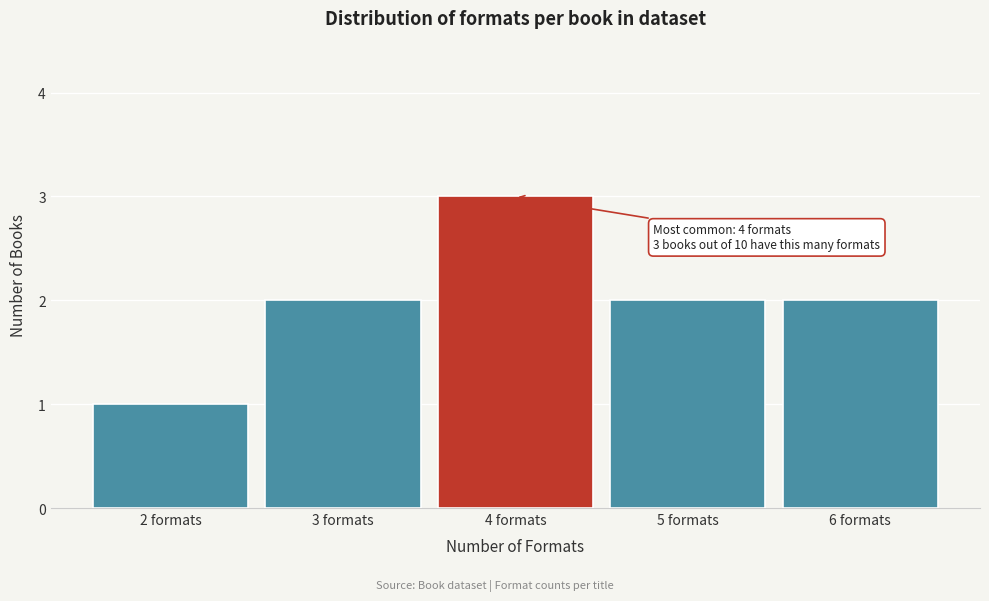

Reading right to left, list all the values displayed in this chart.

6 formats=2	5 formats=2	4 formats=3	3 formats=2	2 formats=1